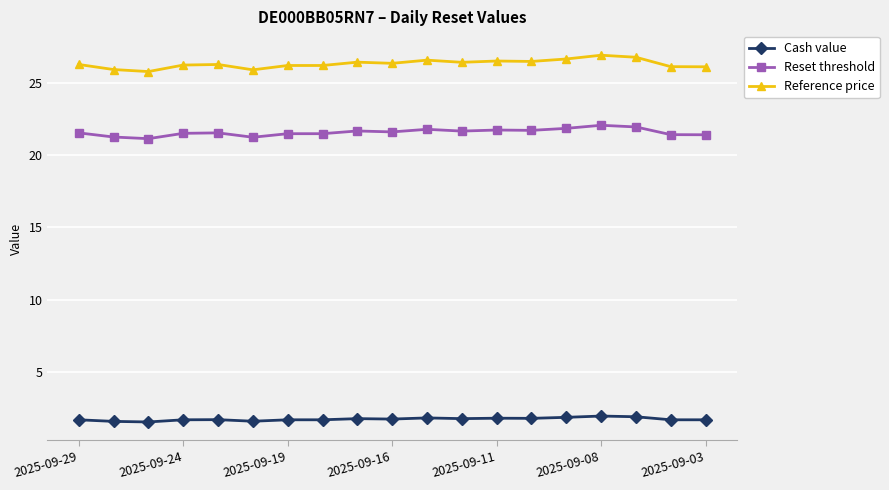

True or false: Reference price and Reset threshold intersect in this chart.

False